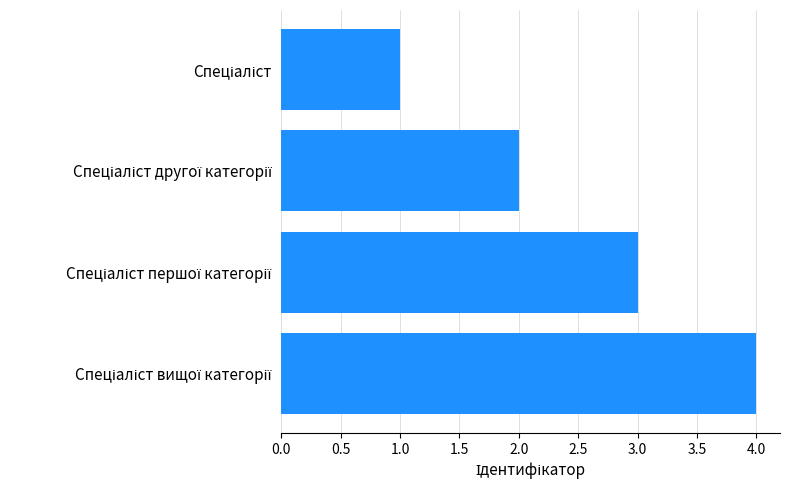

How many bars are there in total?

4